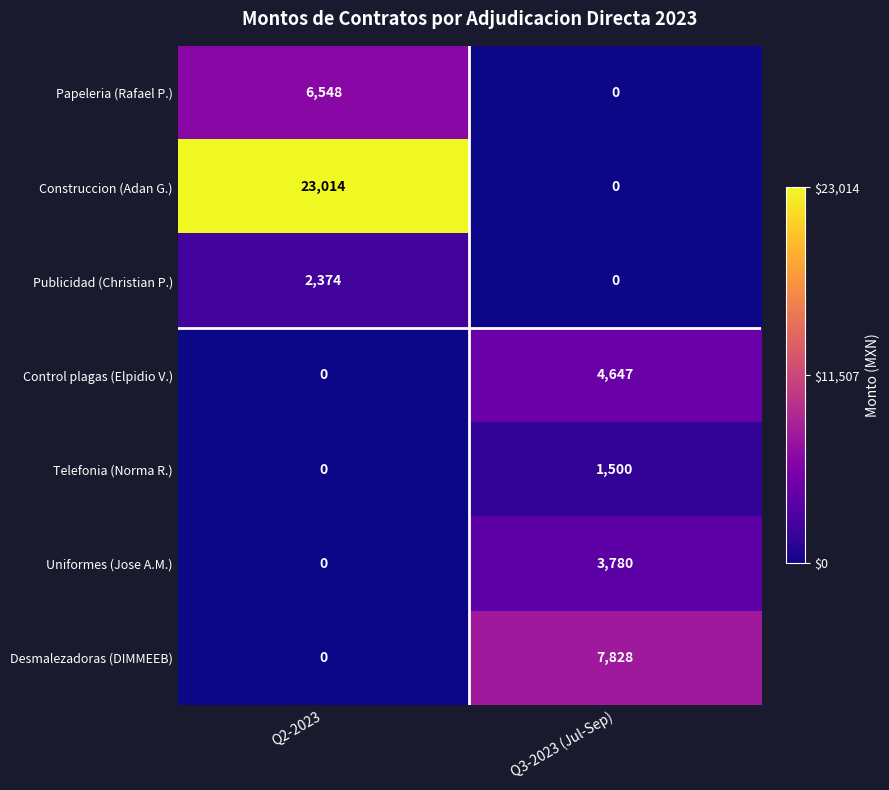

Which series has the widest spread of values?

Construccion (Adan G.)